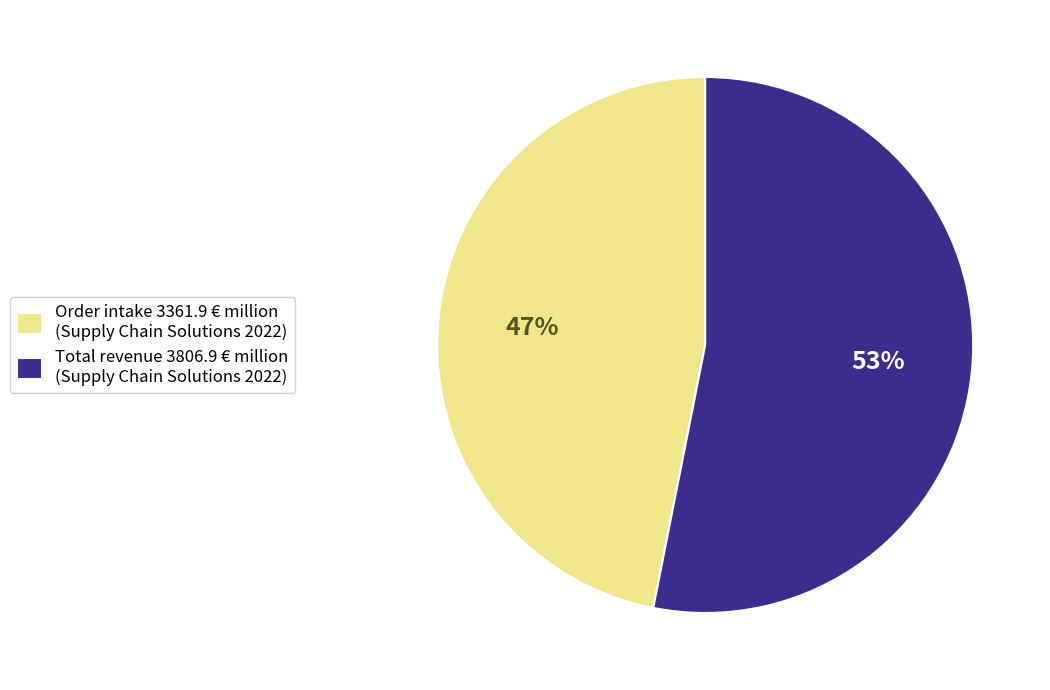

Which has a higher value, Order intake 3361.9 € million (Supply Chain Solutions 2022) or Total revenue 3806.9 € million (Supply Chain Solutions 2022)?

Total revenue 3806.9 € million (Supply Chain Solutions 2022)